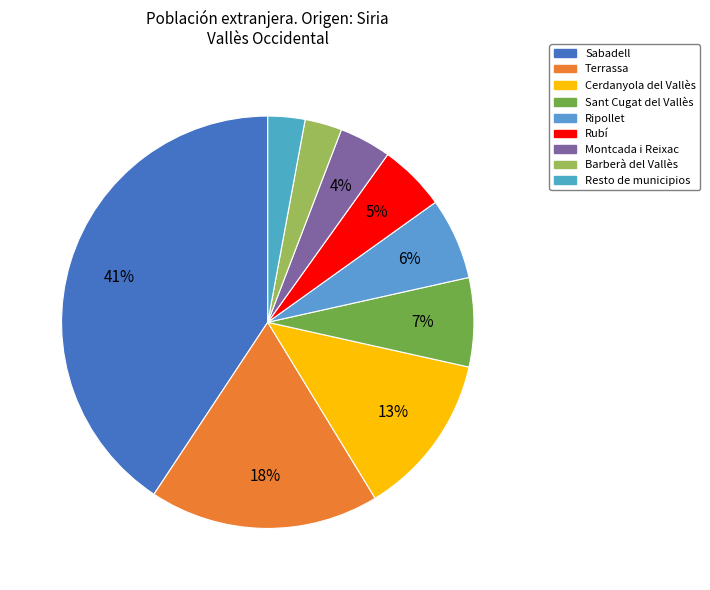

To the nearest percent, what is the average slice percentage?

11%